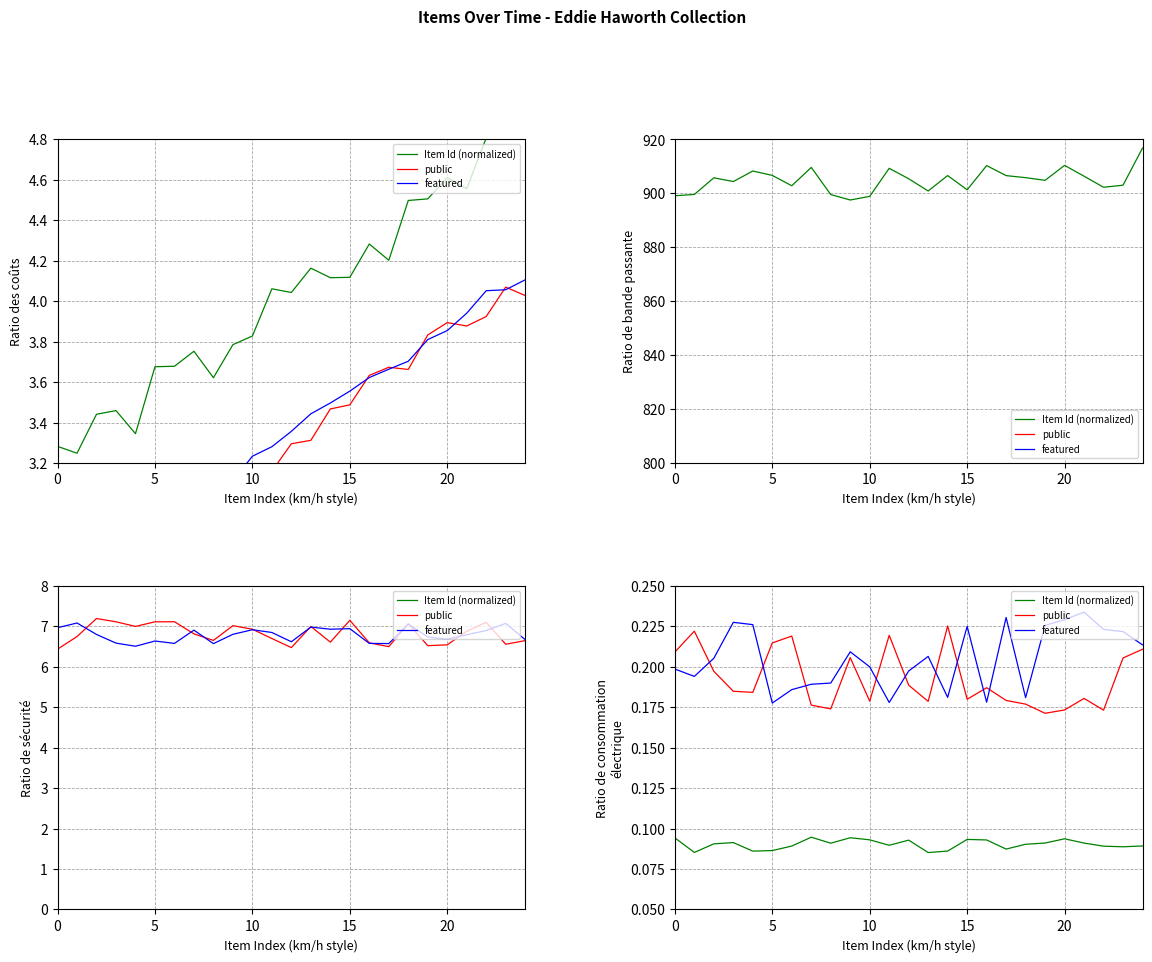

What is the difference between the maximum and minimum values in the public series?

0.1